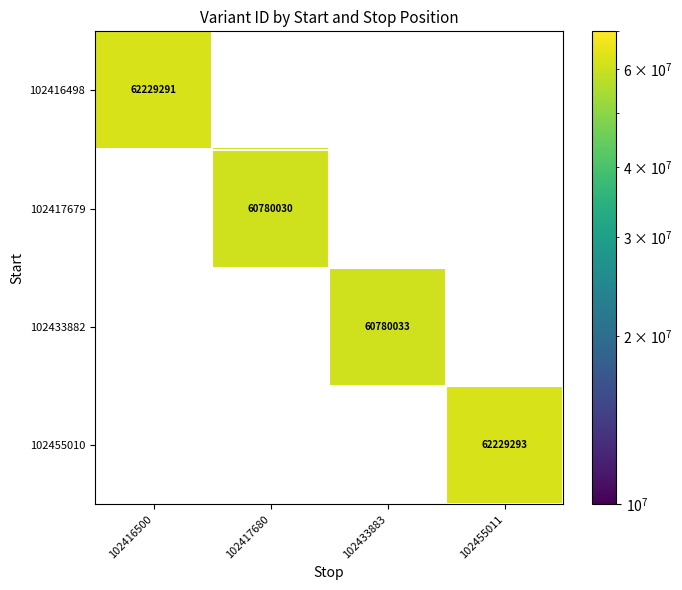

Is the value of 102416498 at 102417680 greater than the value of 102455010 at 102433883?

No